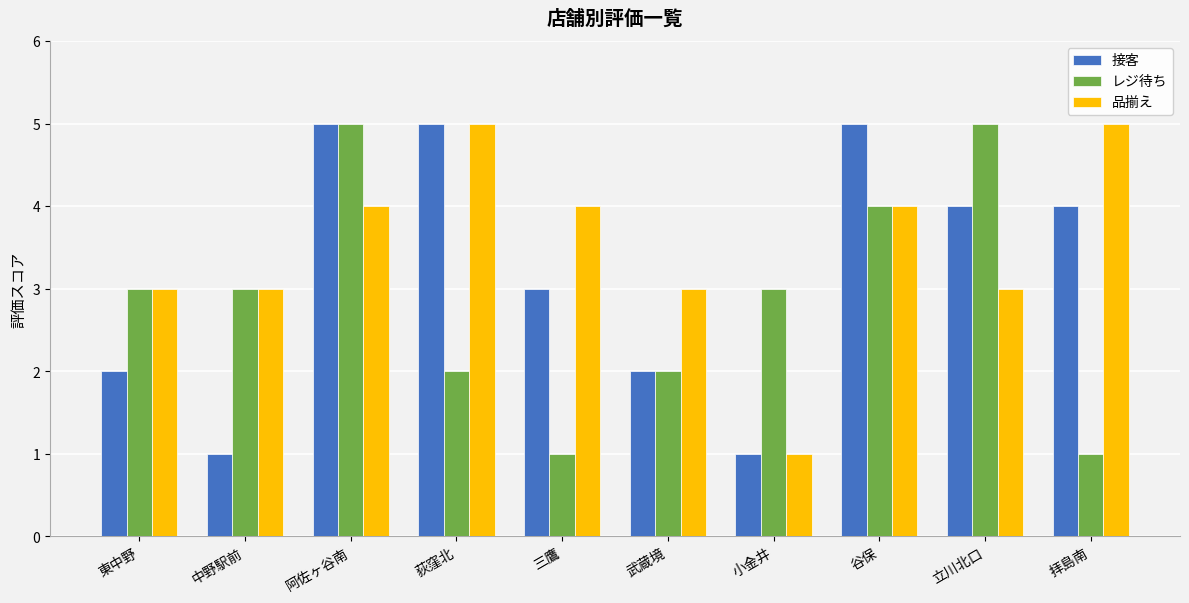

What position from the right is 中野駅前?

9